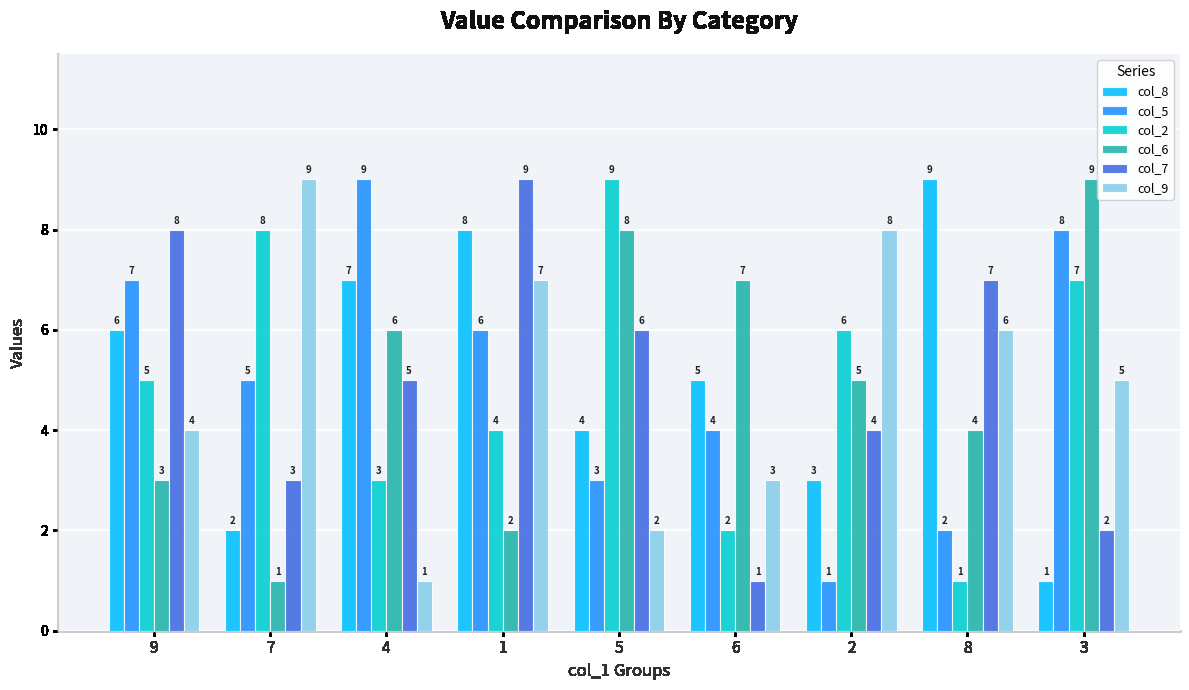

Which category has the highest value in the col_5 series?

4